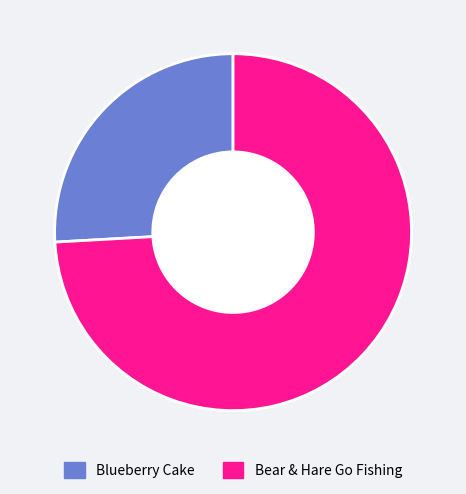

Rank the categories by value from highest to lowest.

Bear & Hare Go Fishing, Blueberry Cake